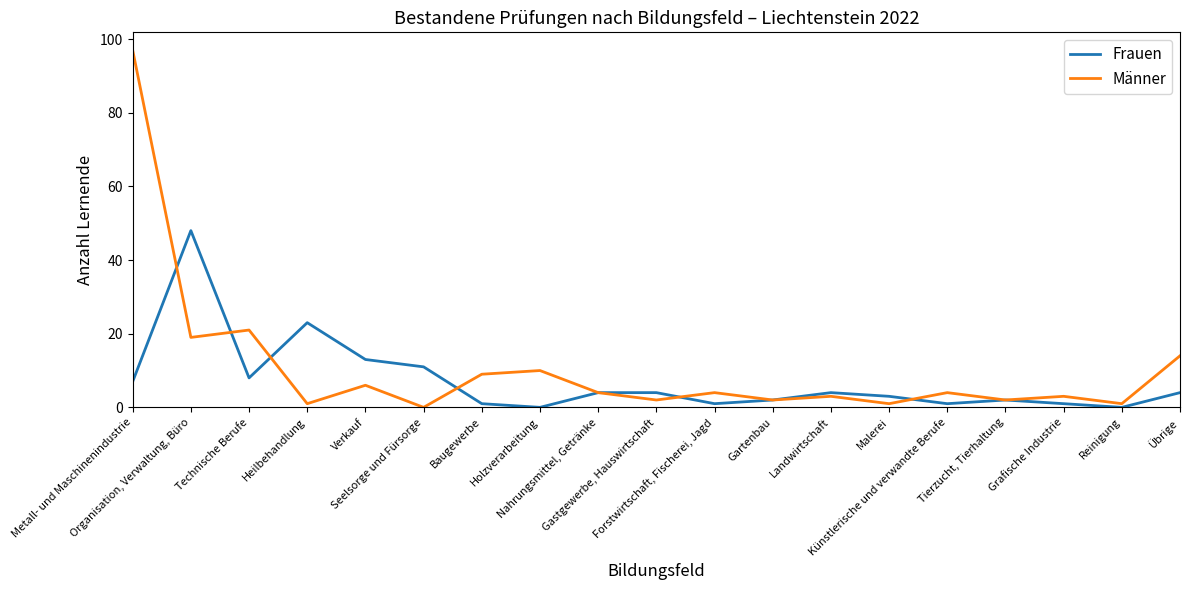

Which series ends up on top after the final intersection of Frauen and Männer?

Männer